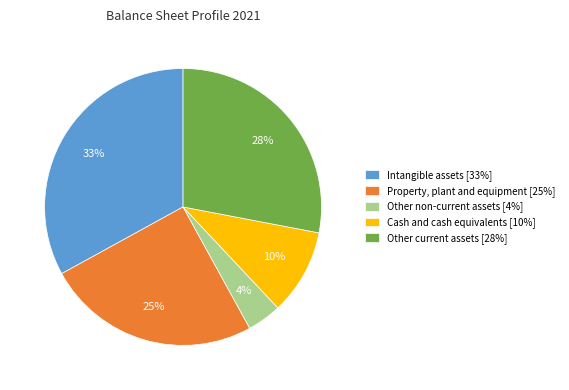

Approximately how many times larger is the value at Intangible assets [33%] compared to Other non-current assets [4%]?

8.2